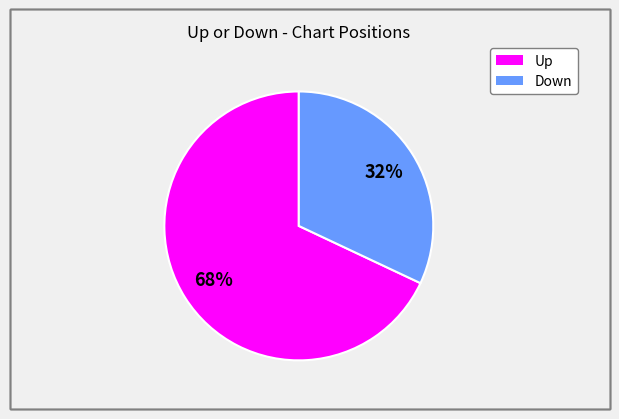

To the nearest percent, what is the average slice percentage?

50%